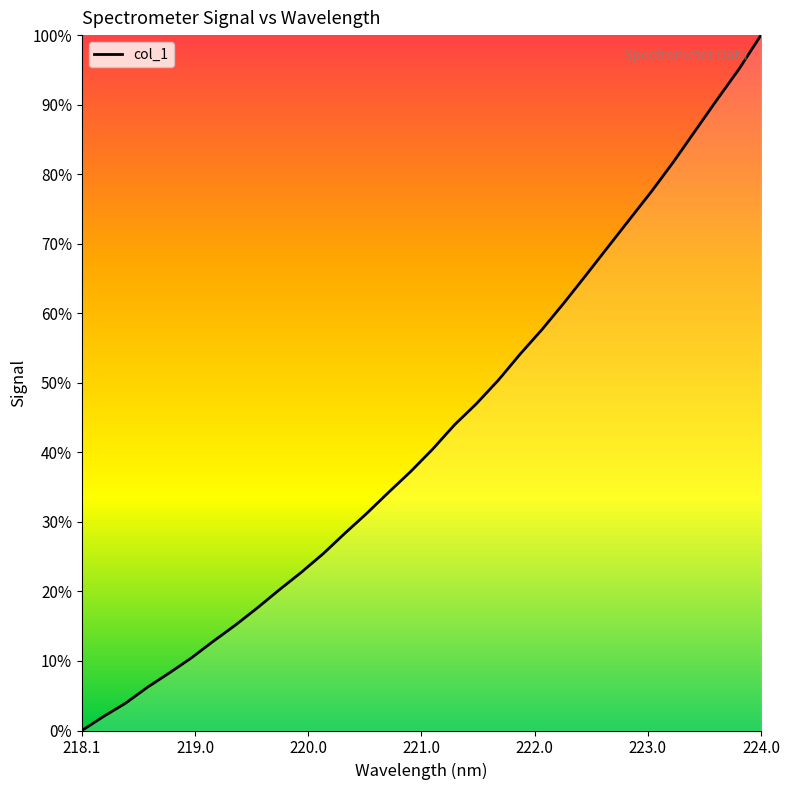

Read the value at 219.589.

17.6